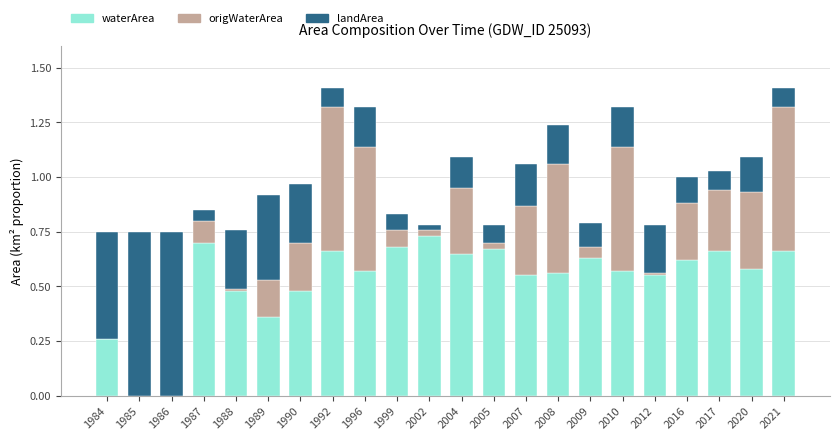

What is the sum of all waterArea values?

11.6